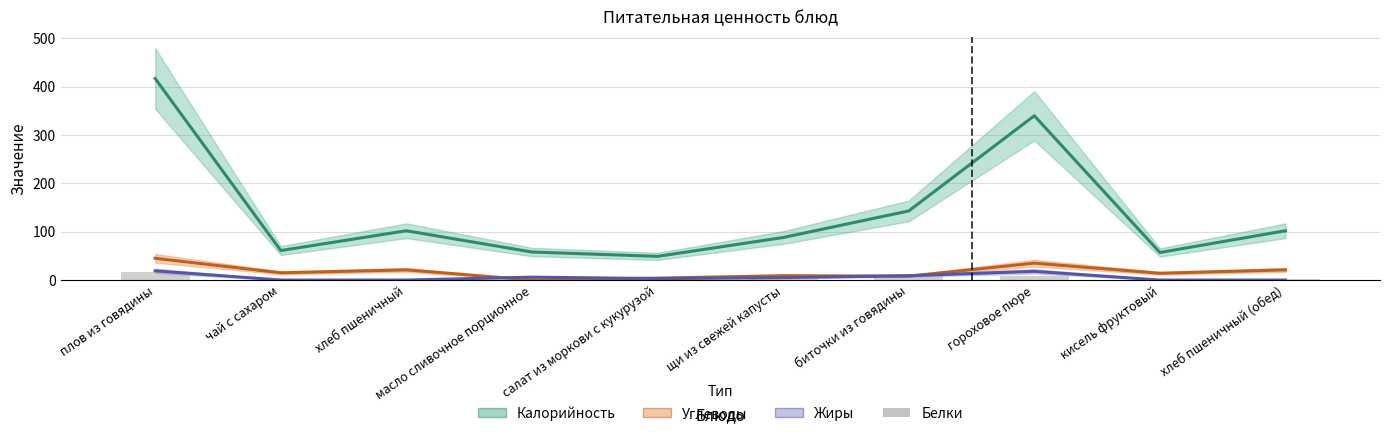

How many categories are shown in the chart?

10